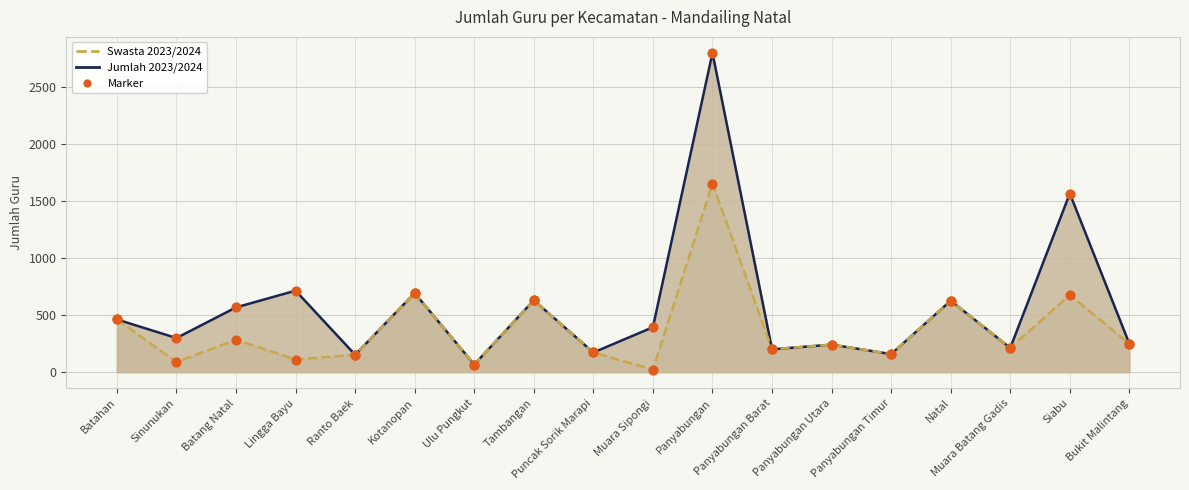

Which series contains the lowest Y value?

Swasta 2023/2024